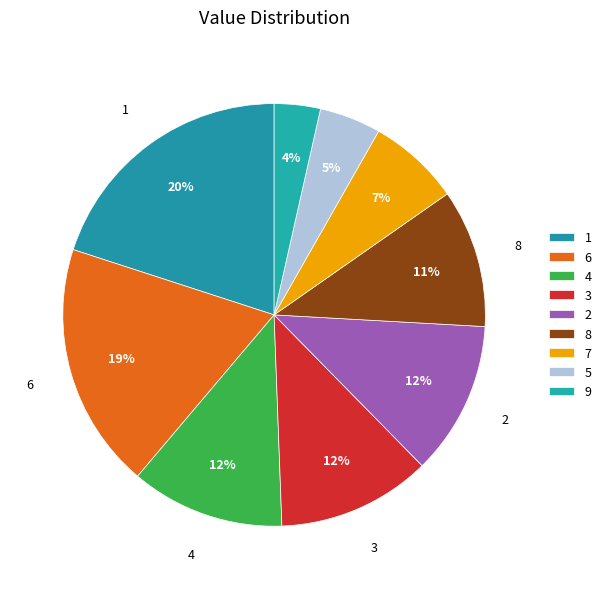

Does any single category account for the majority?

No